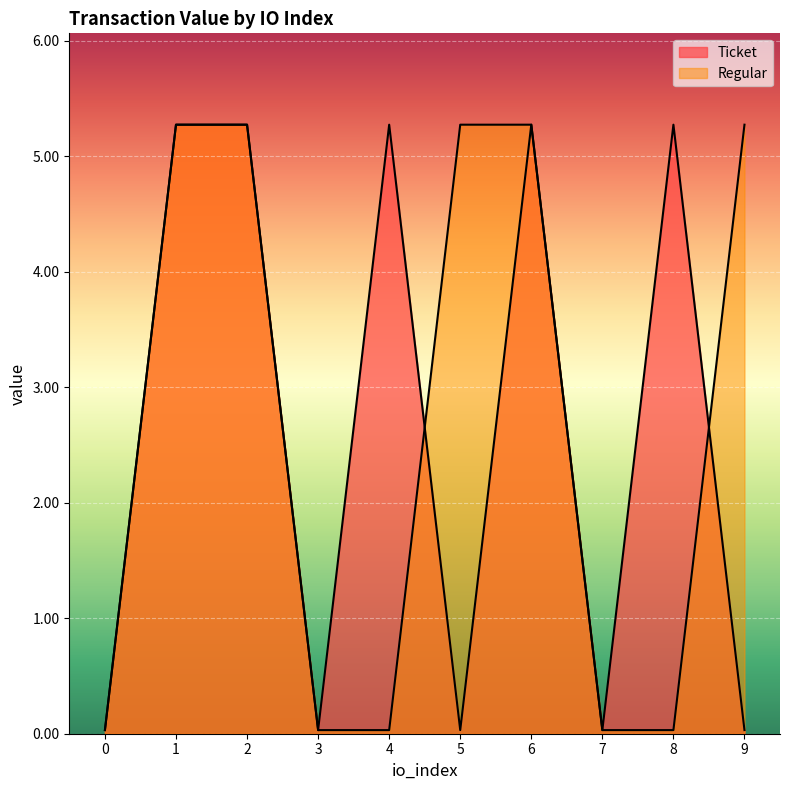

Does the chart display data point markers on the line(s)?

No